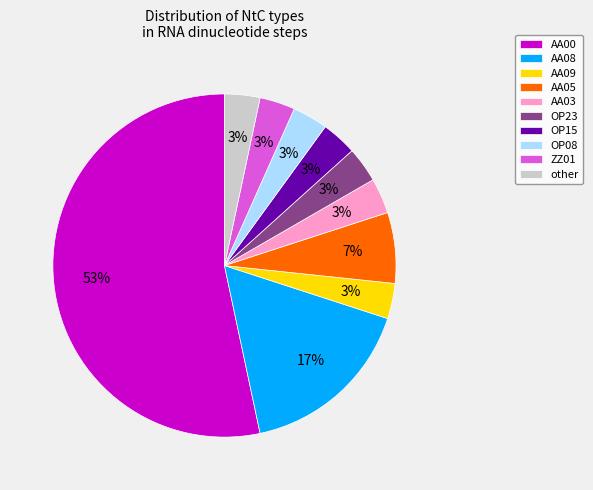

To the nearest percent, what percentage of the pie is other?

3%